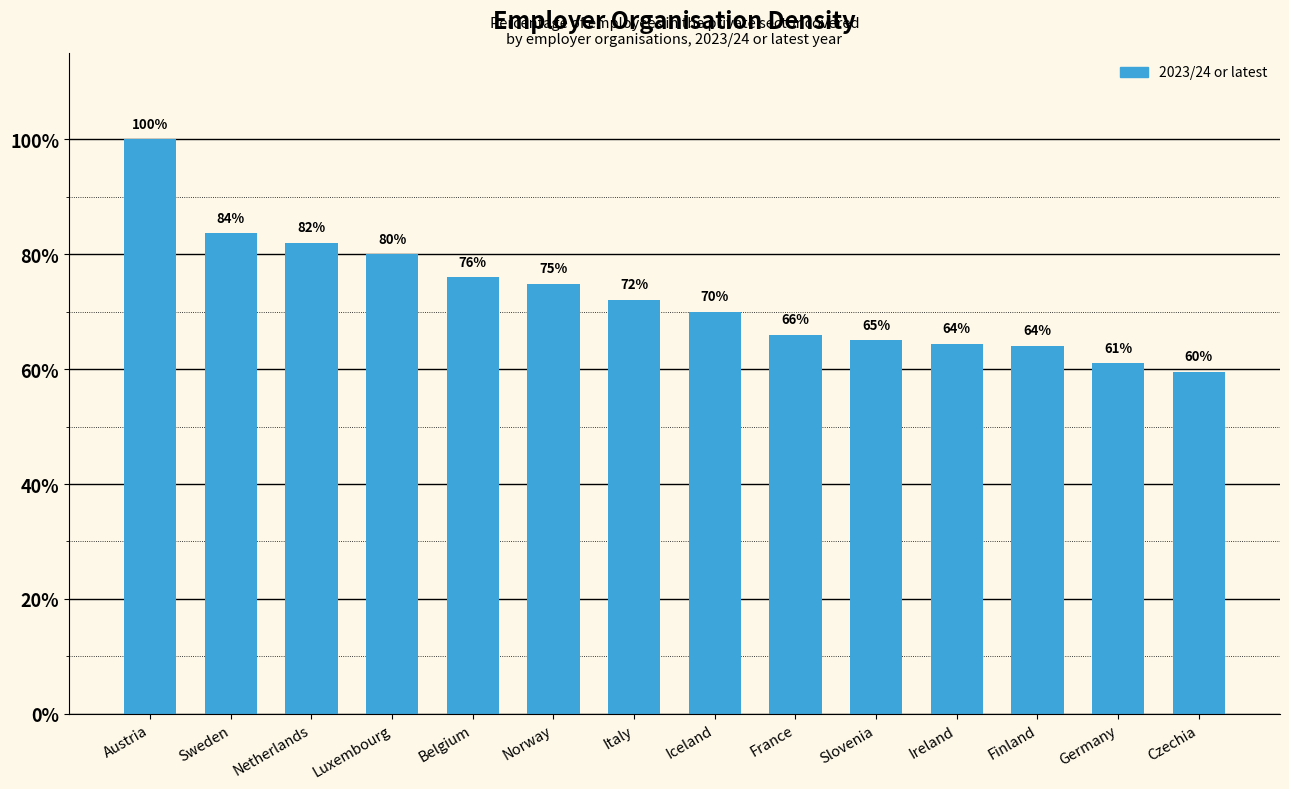

What is the label of the 11th bar from the right?

Luxembourg